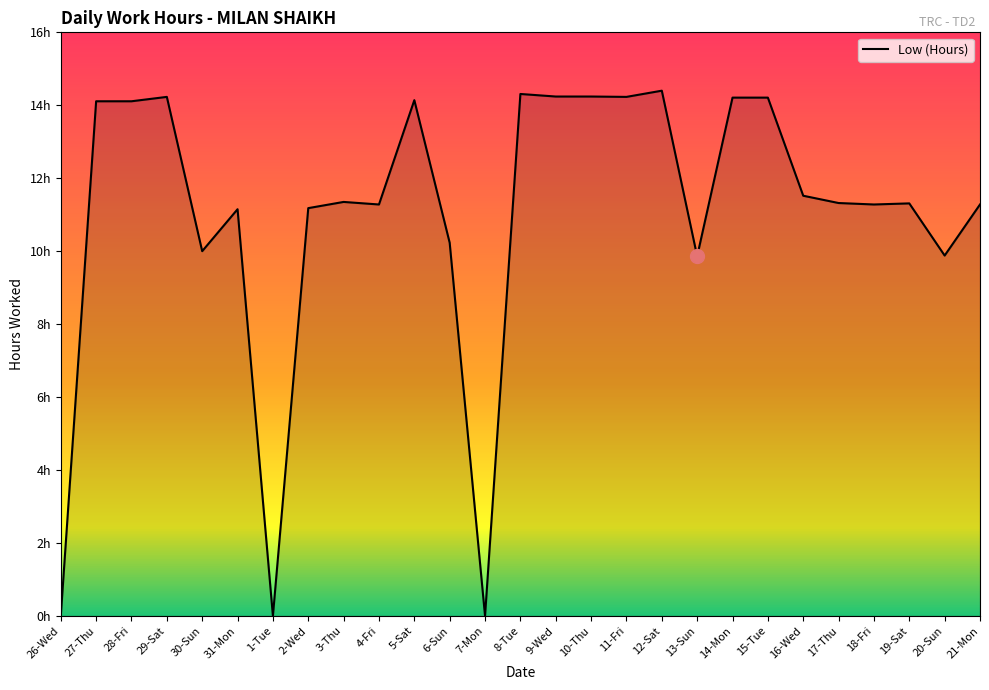

List the labels in order of value, largest first.

12-Sat, 8-Tue, 9-Wed, 10-Thu, 29-Sat, 11-Fri, 14-Mon, 15-Tue, 5-Sat, 27-Thu, 28-Fri, 16-Wed, 3-Thu, 17-Thu, 19-Sat, 4-Fri, 18-Fri, 21-Mon, 2-Wed, 31-Mon, 6-Sun, 30-Sun, 20-Sun, 13-Sun, 26-Wed, 1-Tue, 7-Mon